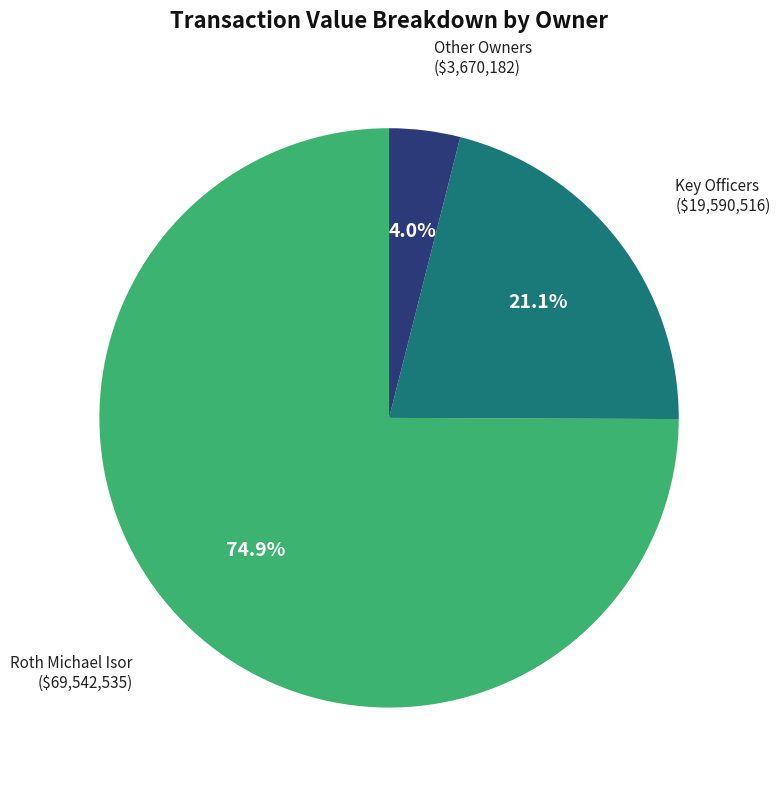

To the nearest percent, what is the average slice percentage?

33%